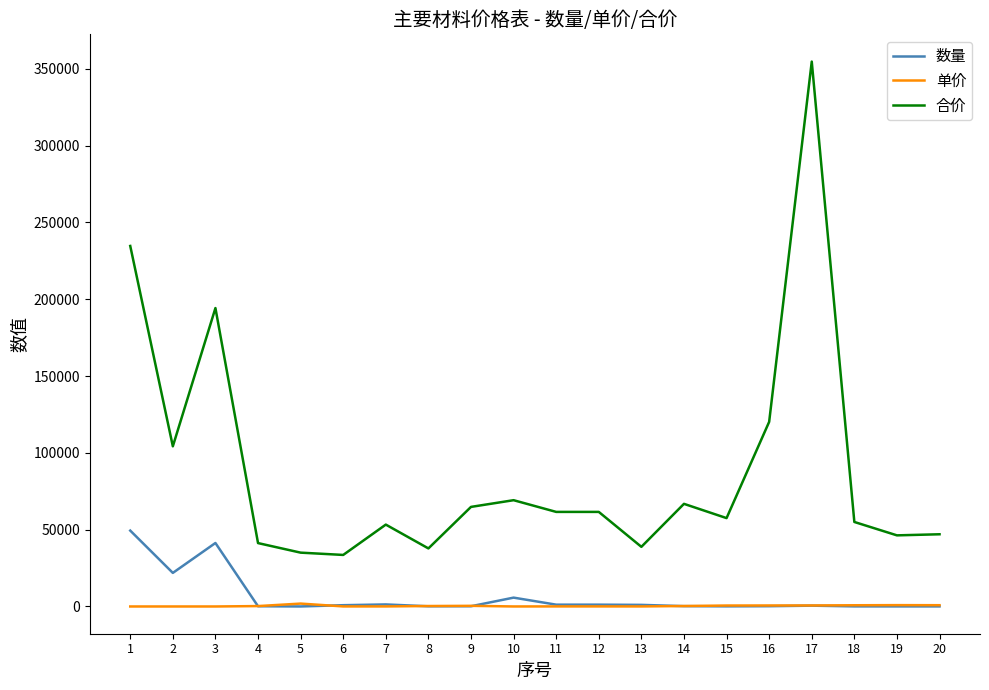

True or false: 单价 has a value of 4.8 at 1.

True